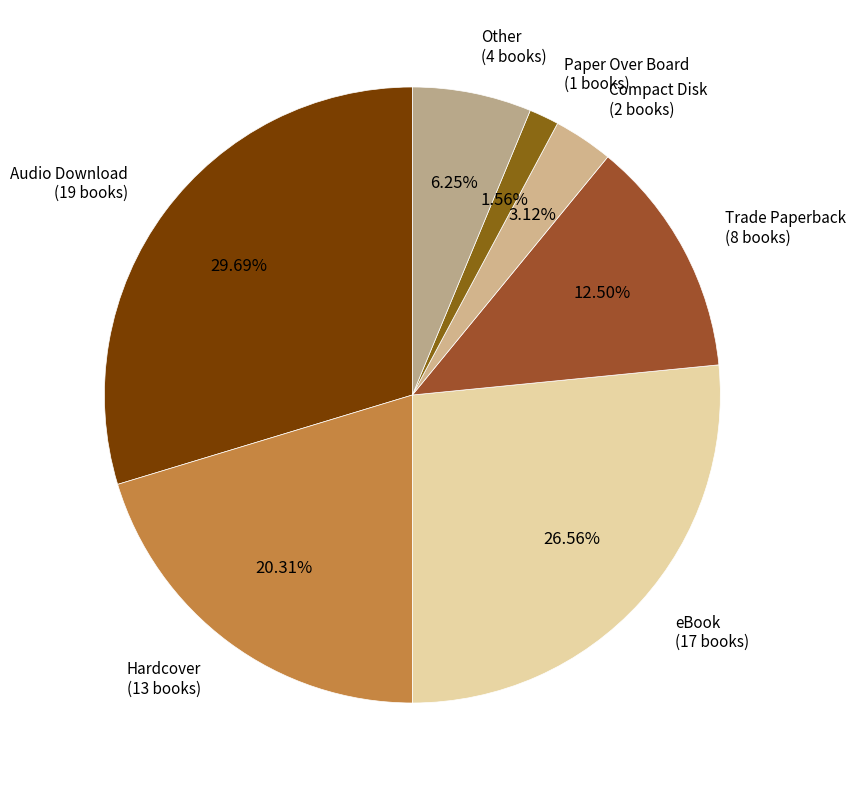

To the nearest percent, what is the average slice percentage?

14%